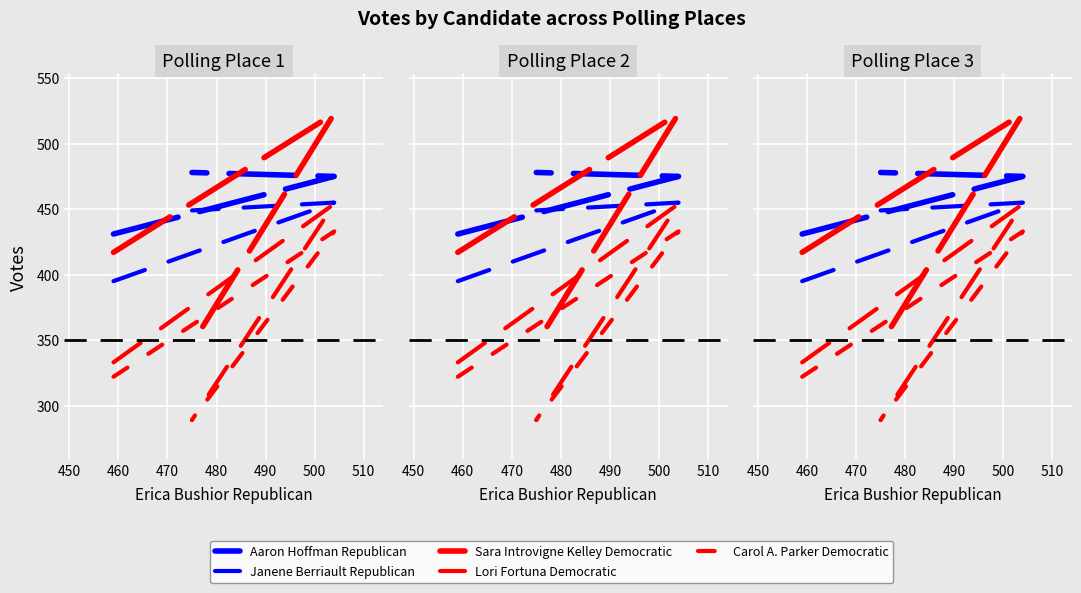

What is the value of the Aaron Hoffman Republican point at the 3rd from the left?

478